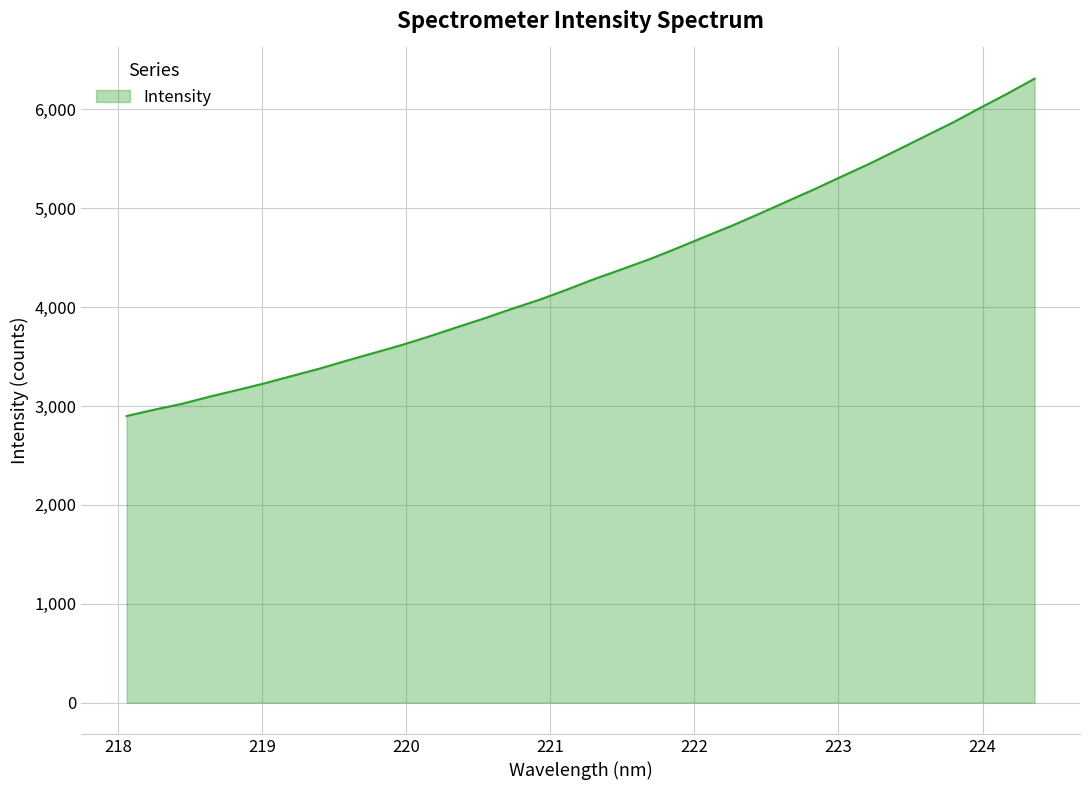

What is the greatest value displayed?

6309.8